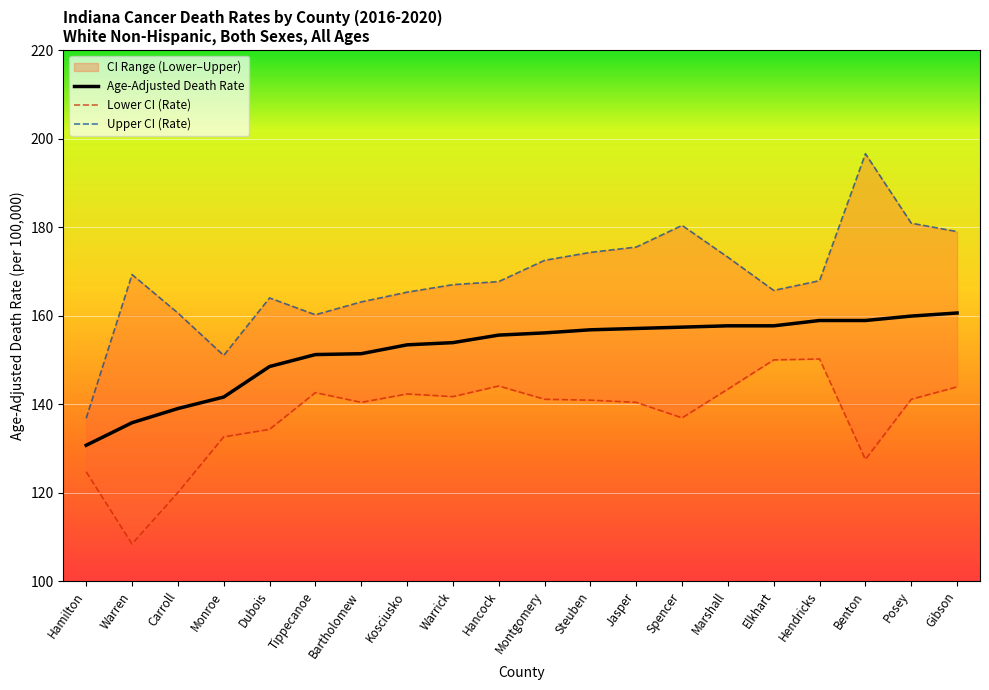

At which category is the sum across all series the highest?

Gibson